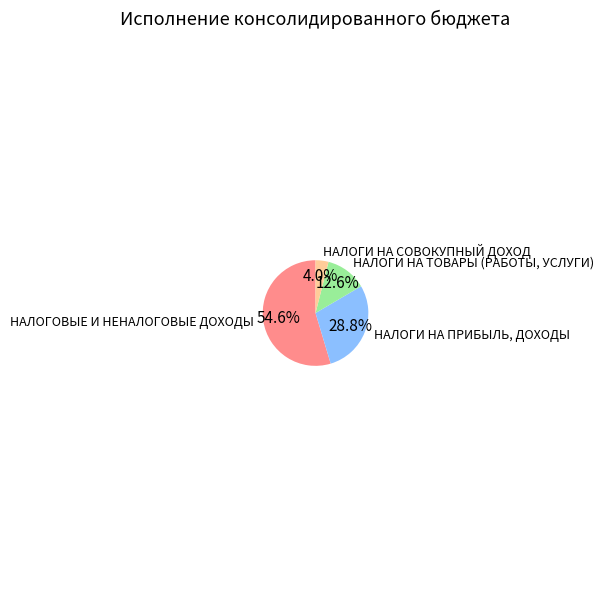

To the nearest percent, what is the combined percentage of НАЛОГИ НА СОВОКУПНЫЙ ДОХОД and НАЛОГИ НА ТОВАРЫ (РАБОТЫ, УСЛУГИ)?

17%